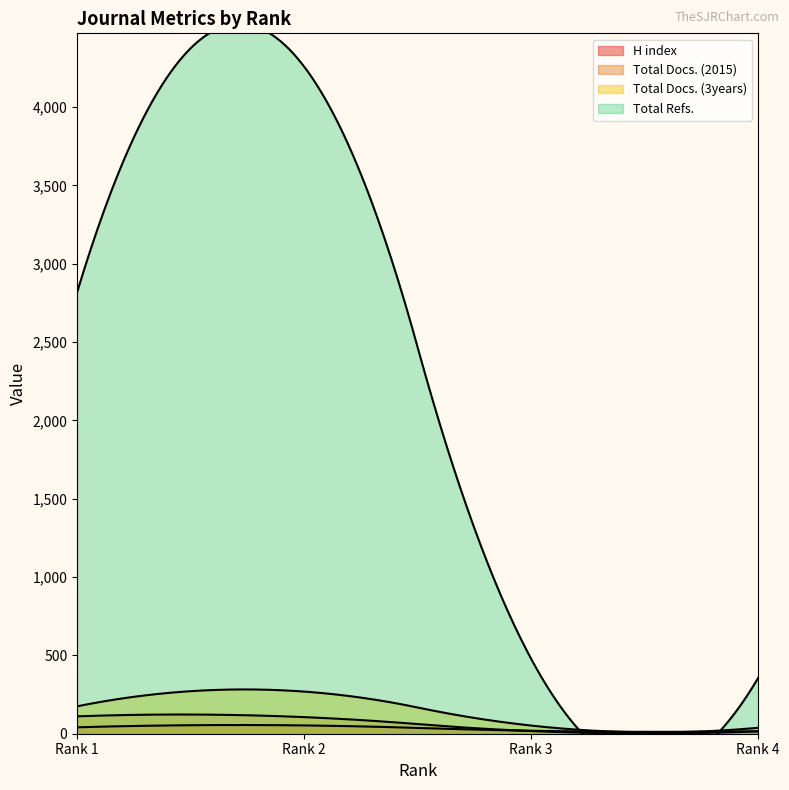

Does the chart have visible grid lines?

No